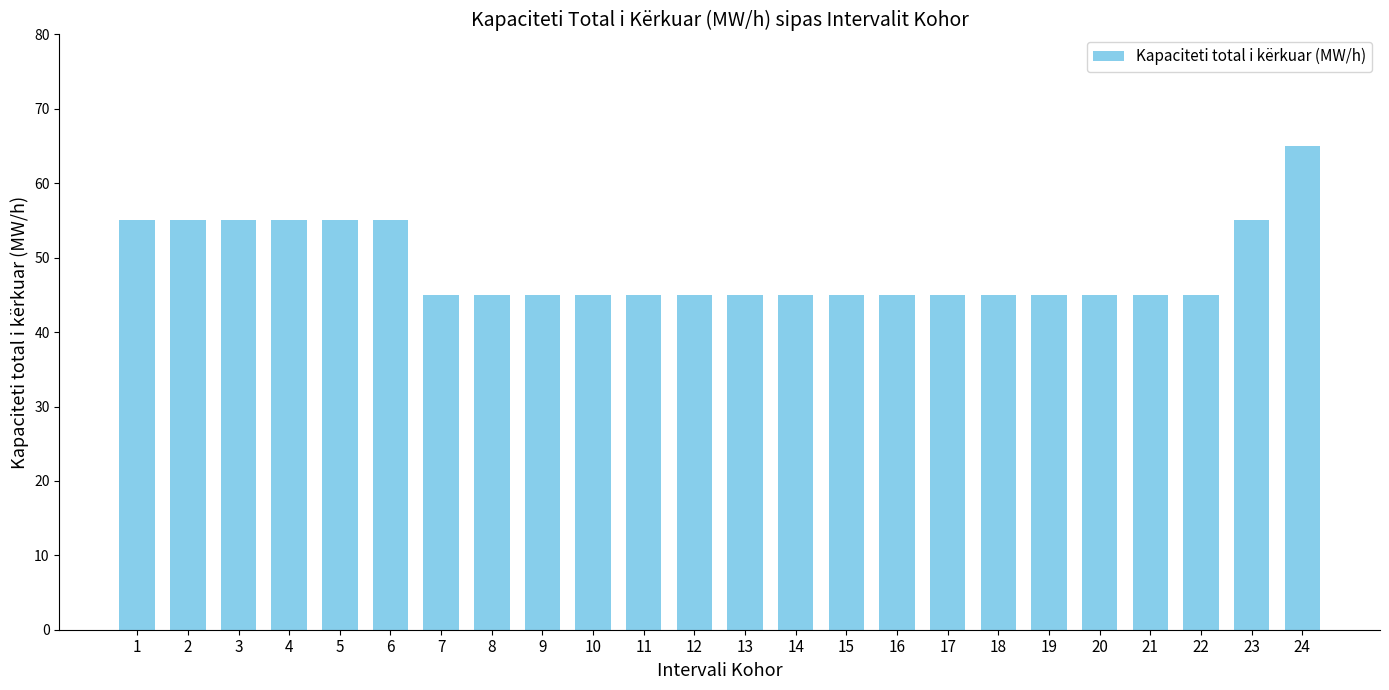

Approximately how many times larger is the value at 6 compared to 2?

1.0